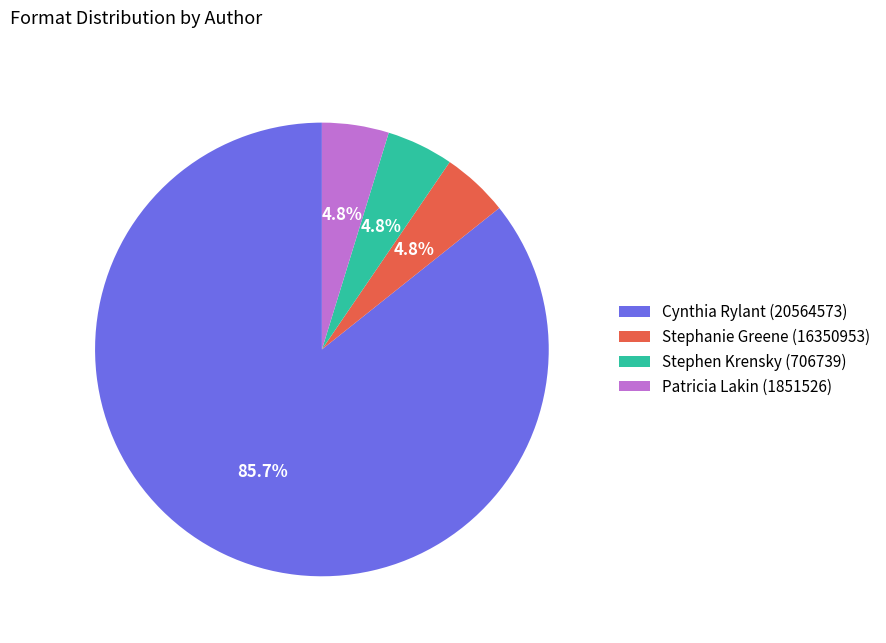

To the nearest percent, what percentage of the pie is Patricia Lakin (1851526)?

5%